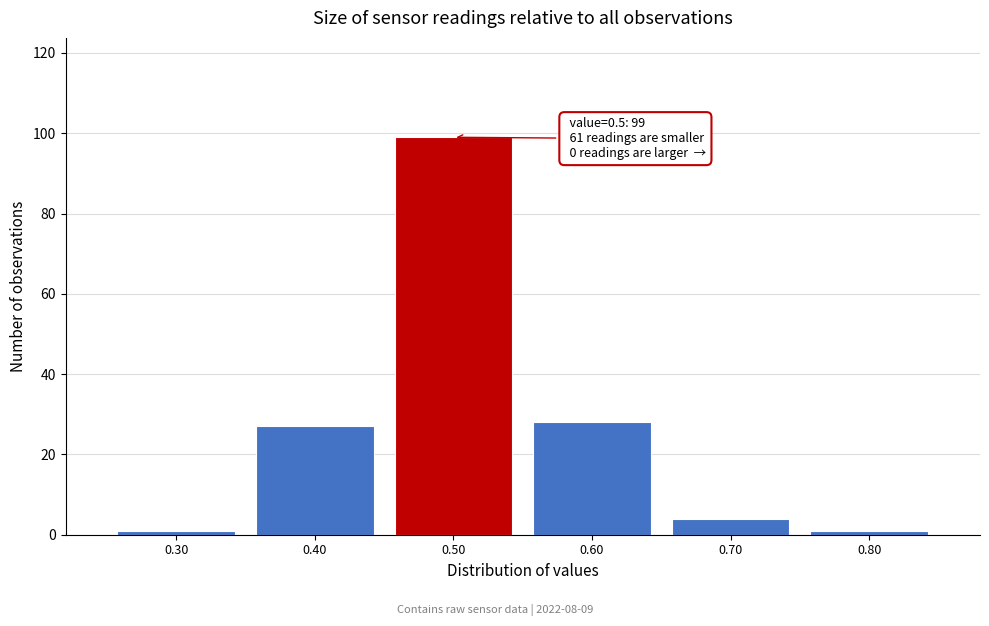

Over which range of the x-axis is the bar tallest?

0.45 to 0.55